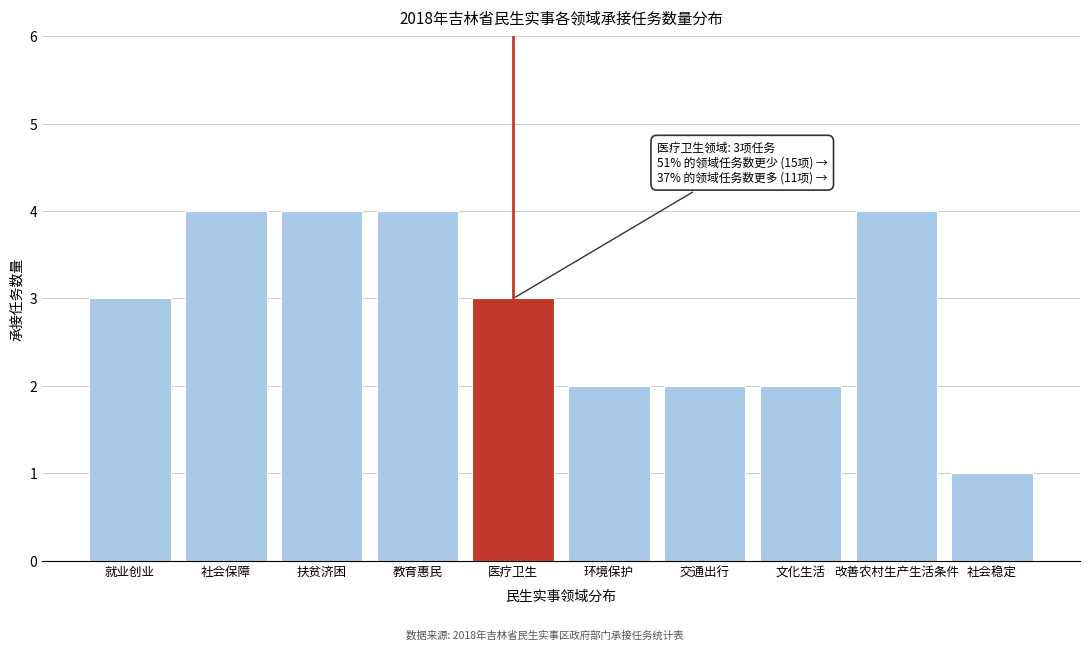

Reading right to left, list all the values displayed in this chart.

社会稳定=1	改善农村生产生活条件=4	文化生活=2	交通出行=2	环境保护=2	医疗卫生=3	教育惠民=4	扶贫济困=4	社会保障=4	就业创业=3